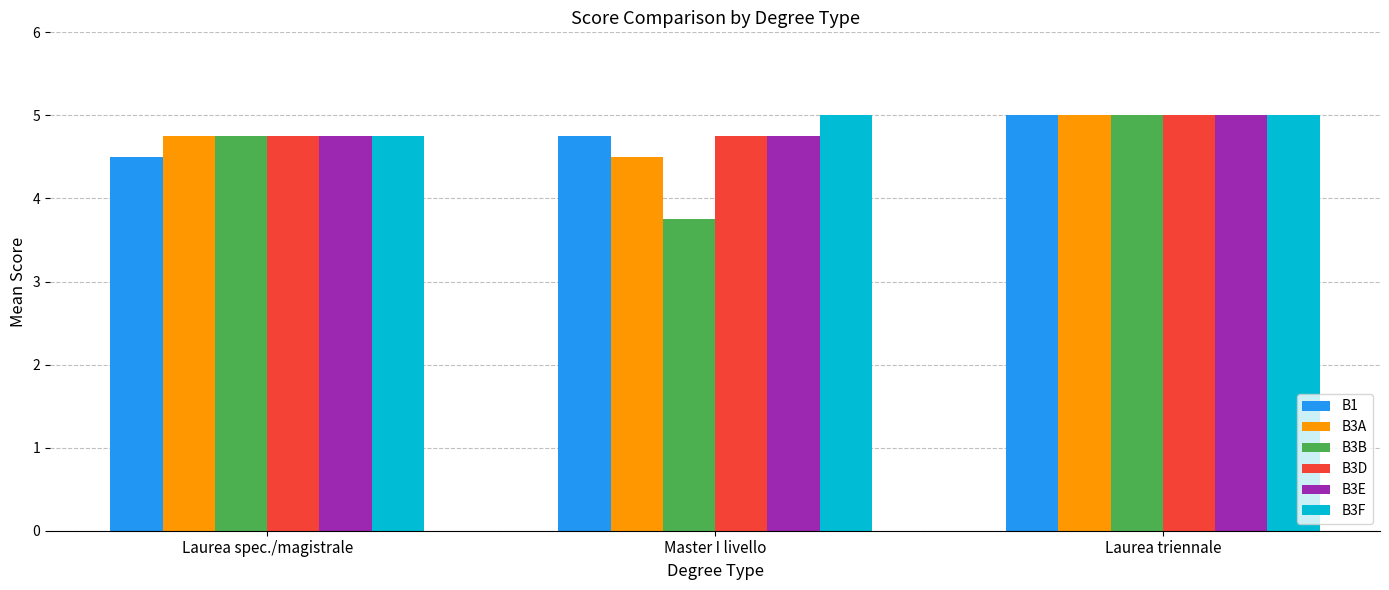

Which series changed the most between Laurea spec./magistrale and Master I livello?

B3B